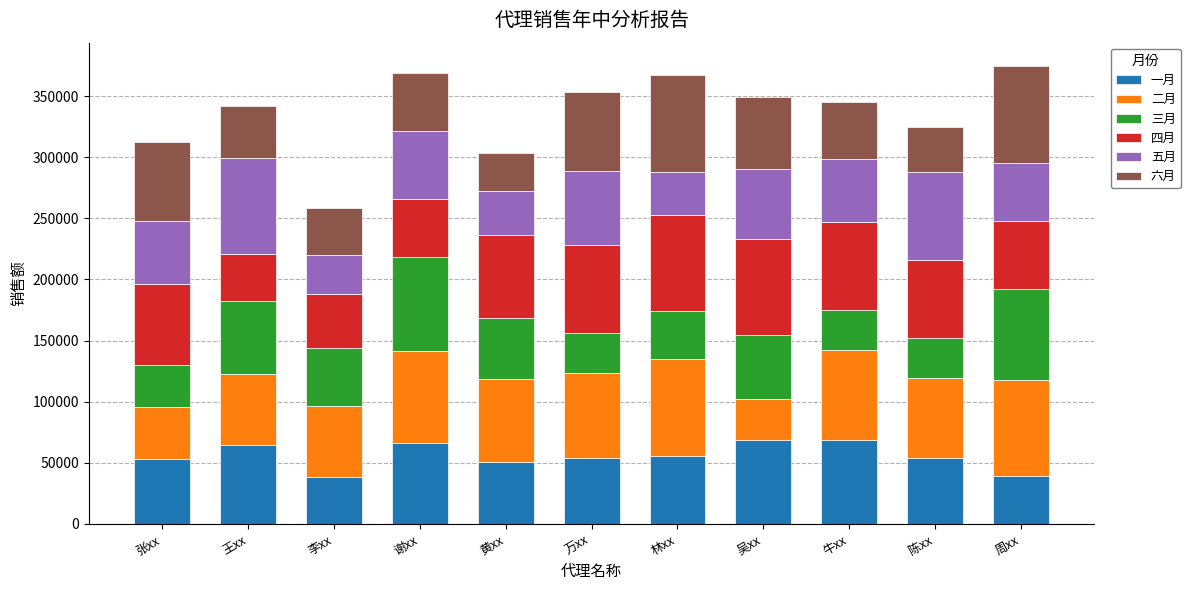

What is the average value of the 一月 series?

55777